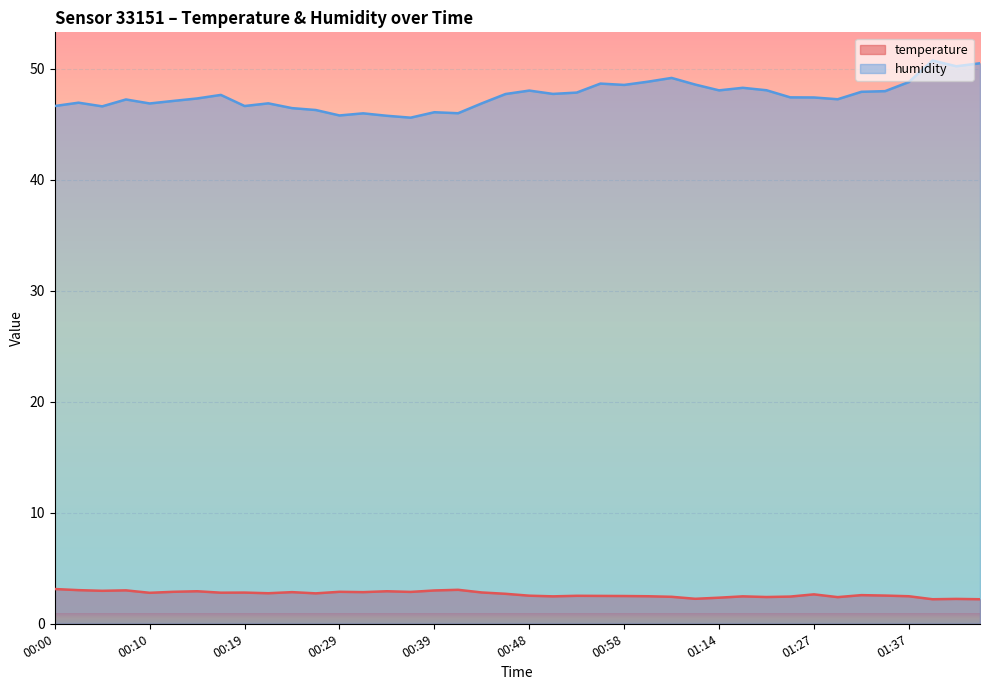

At which category does the chart reach its minimum across all series?

01:39